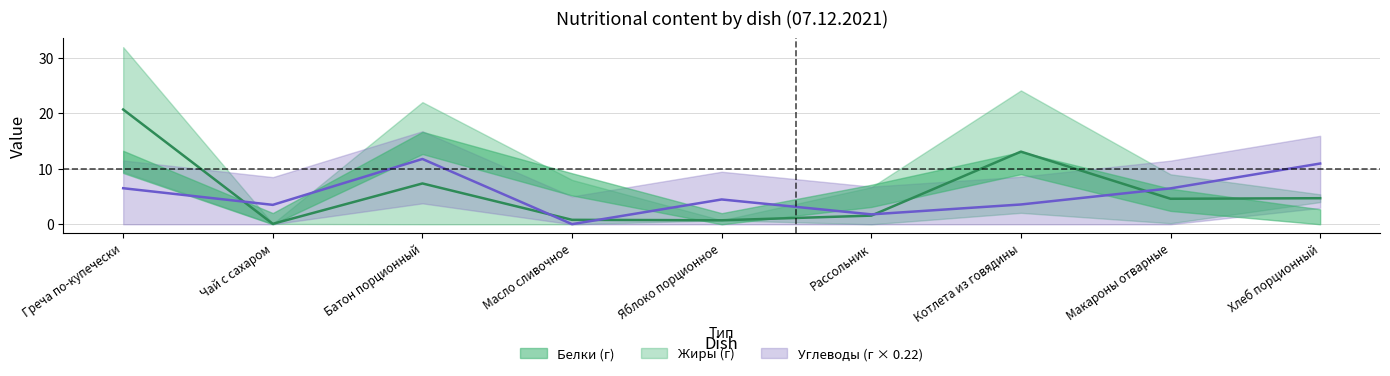

How many data points does each series have?

9